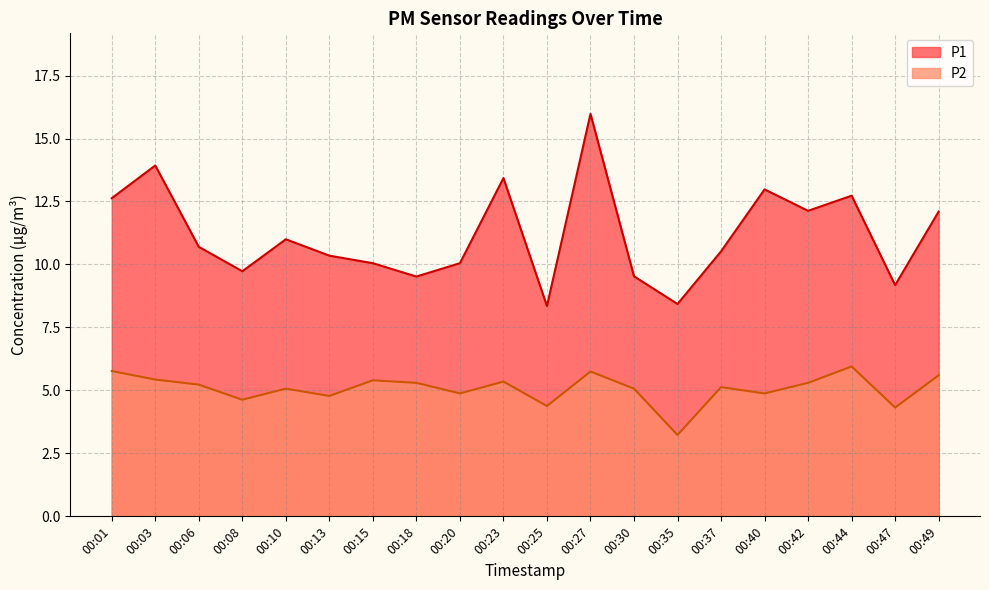

True or false: P1 has more than 0 points higher than both neighbors.

True